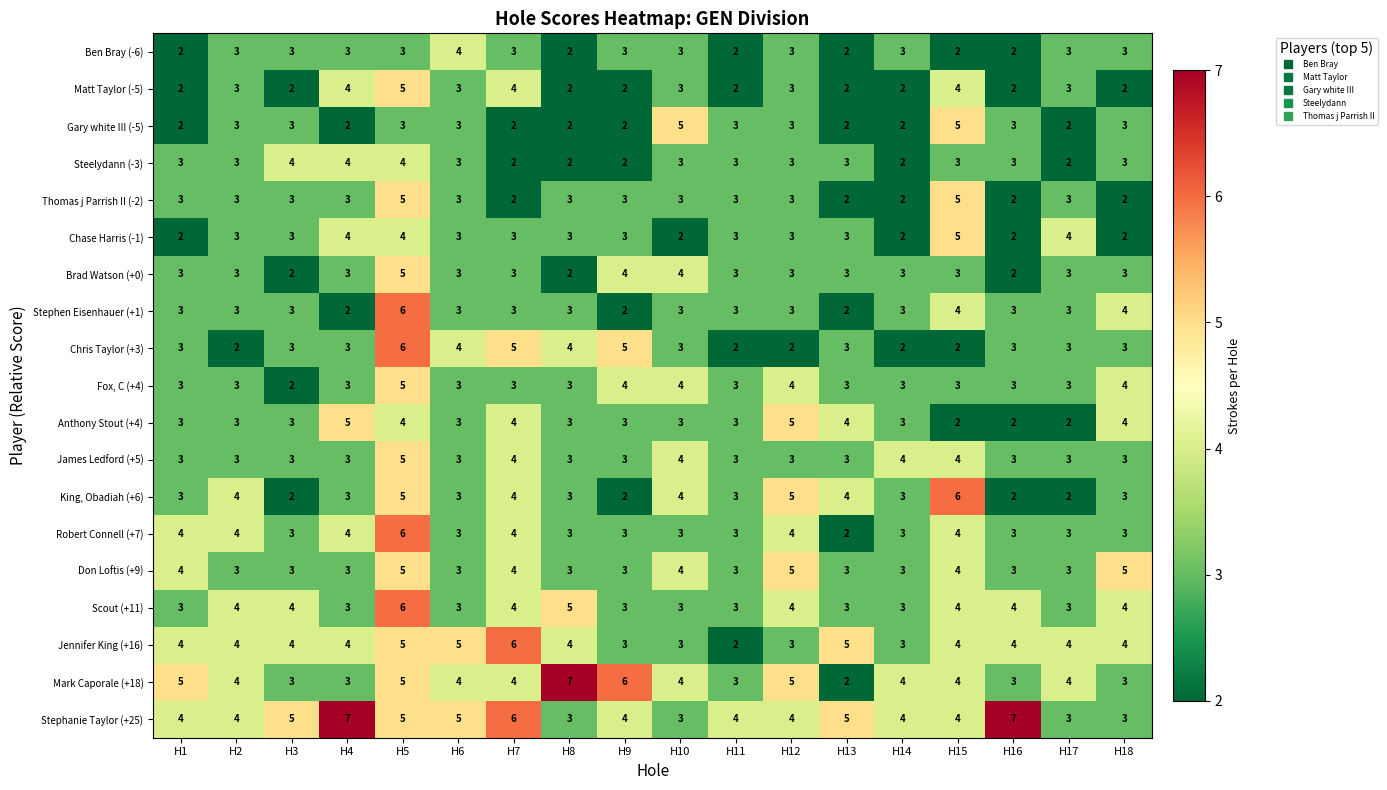

Count the number of data series in this chart.

19